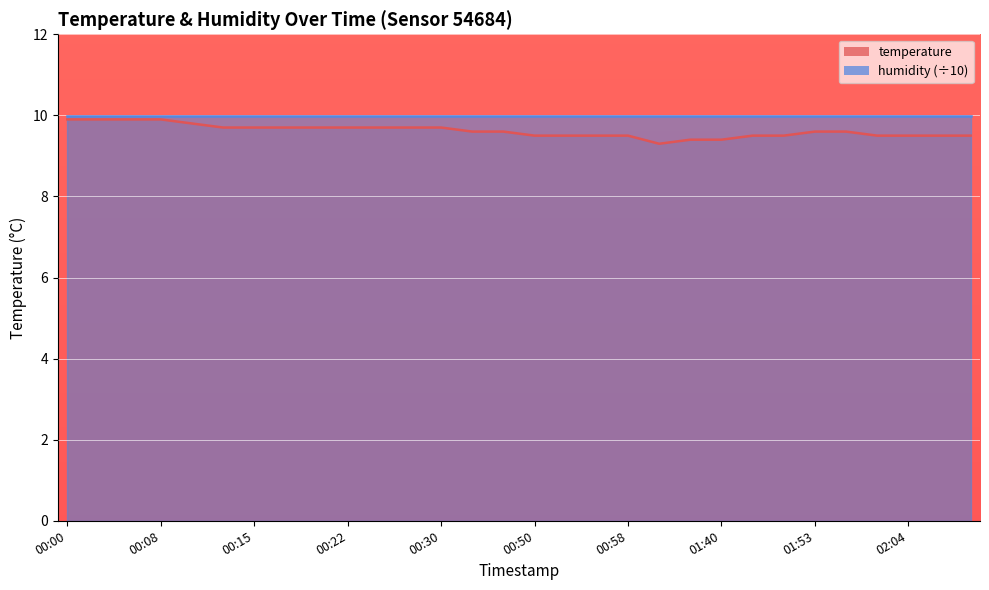

What is the sum of the values at 02:07 and 01:56?

19.1